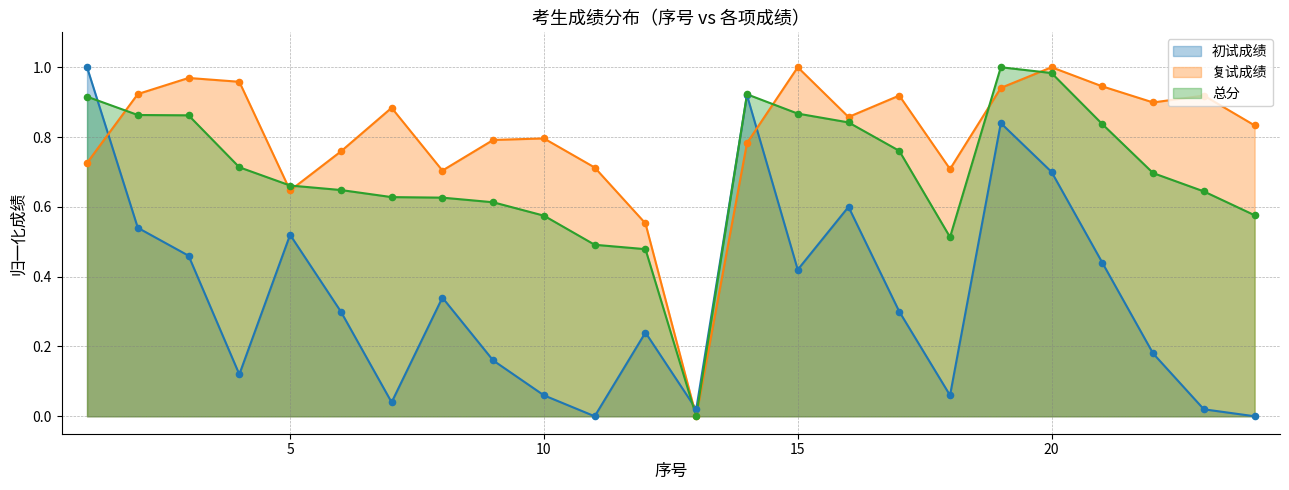

What are all the series names shown in the legend?

初试成绩, 复试成绩, 总分